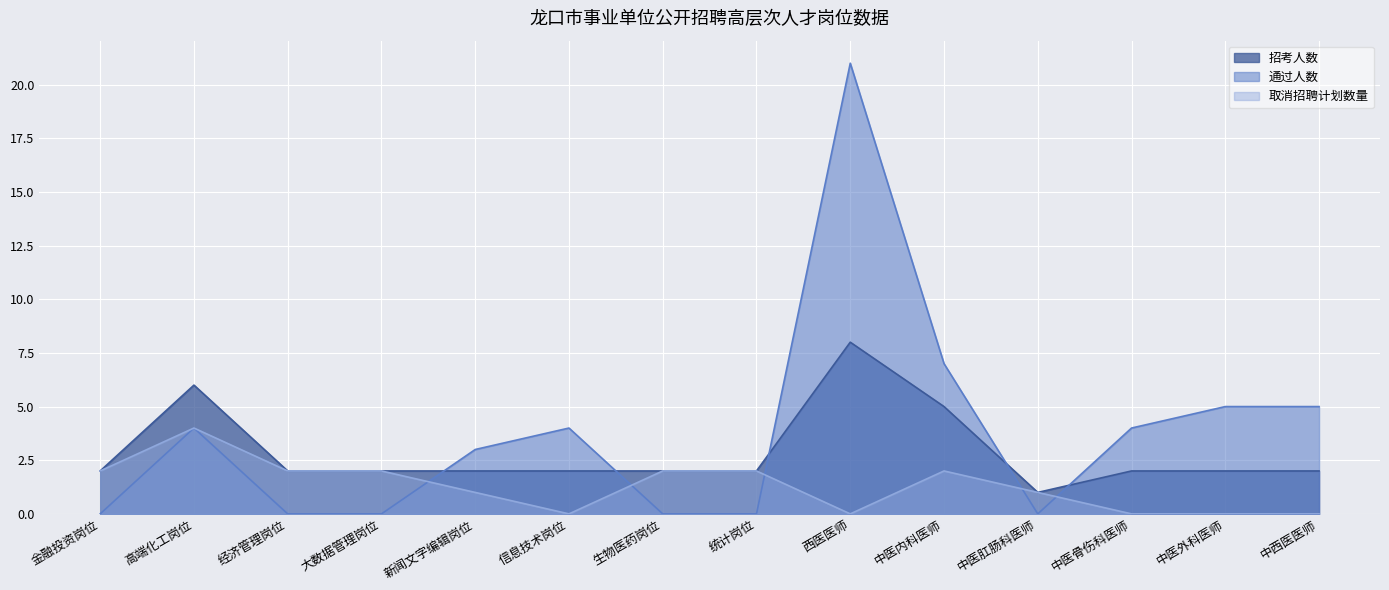

What is the sum of the 招考人数 values at 信息技术岗位 and 大数据管理岗位?

4